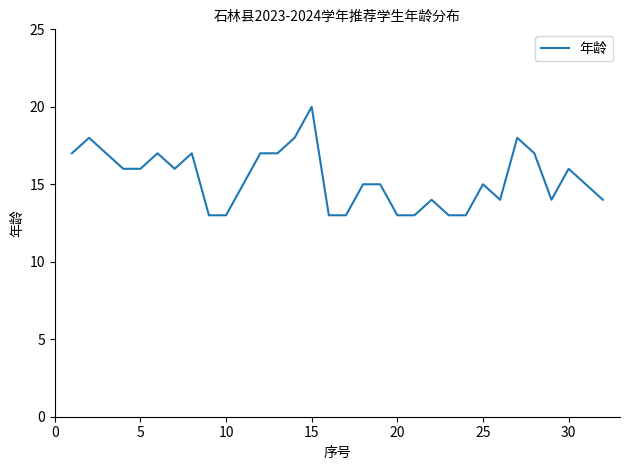

What is the difference between the maximum and minimum values?

7